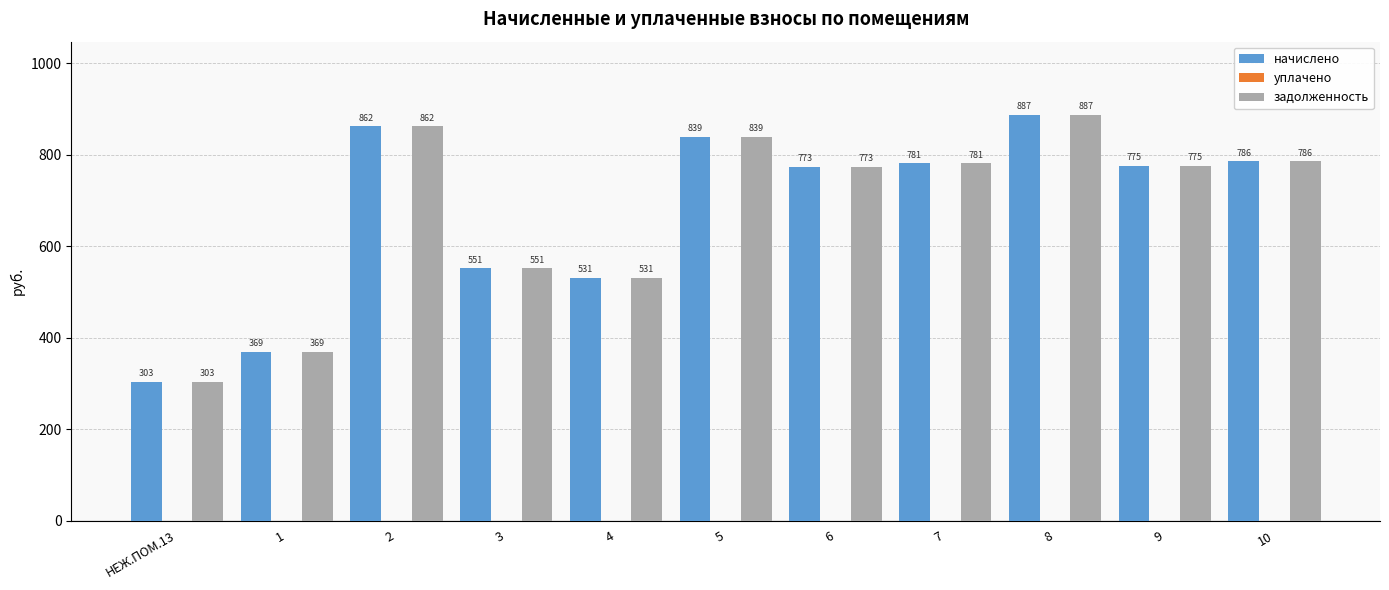

Does the chart contain any negative values?

No